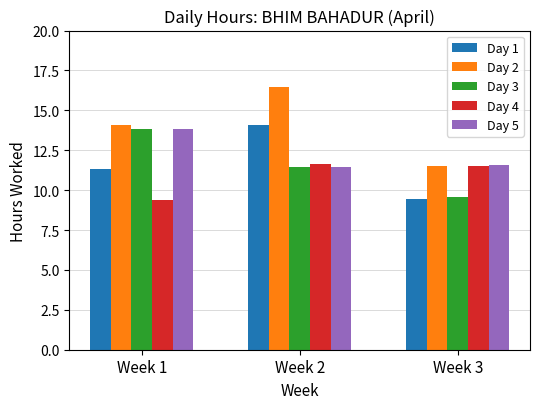

Where is Day 4 nearest to the value 10?

Week 1